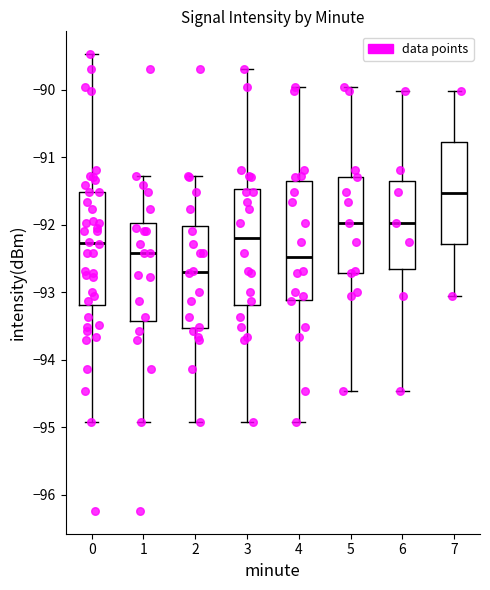

Reading left to right, read every box against the y-axis: the position of its median line, the range the box covers, and the ends of its whiskers. The values are not printed on the chart, so give them approximately, as read against the axis.

0: median -92.3, box -93.2 to -91.5, whiskers -94.9 to -89.5
1: median -92.4, box -93.4 to -92.0, whiskers -94.9 to -91.3
2: median -92.7, box -93.5 to -92.0, whiskers -94.9 to -91.3
3: median -92.2, box -93.2 to -91.5, whiskers -94.9 to -89.7
4: median -92.5, box -93.1 to -91.3, whiskers -94.9 to -89.9
5: median -92.0, box -92.7 to -91.3, whiskers -94.5 to -89.9
6: median -92.0, box -92.7 to -91.3, whiskers -94.5 to -90.0
7: median -91.5, box -92.3 to -90.8, whiskers -93.0 to -90.0